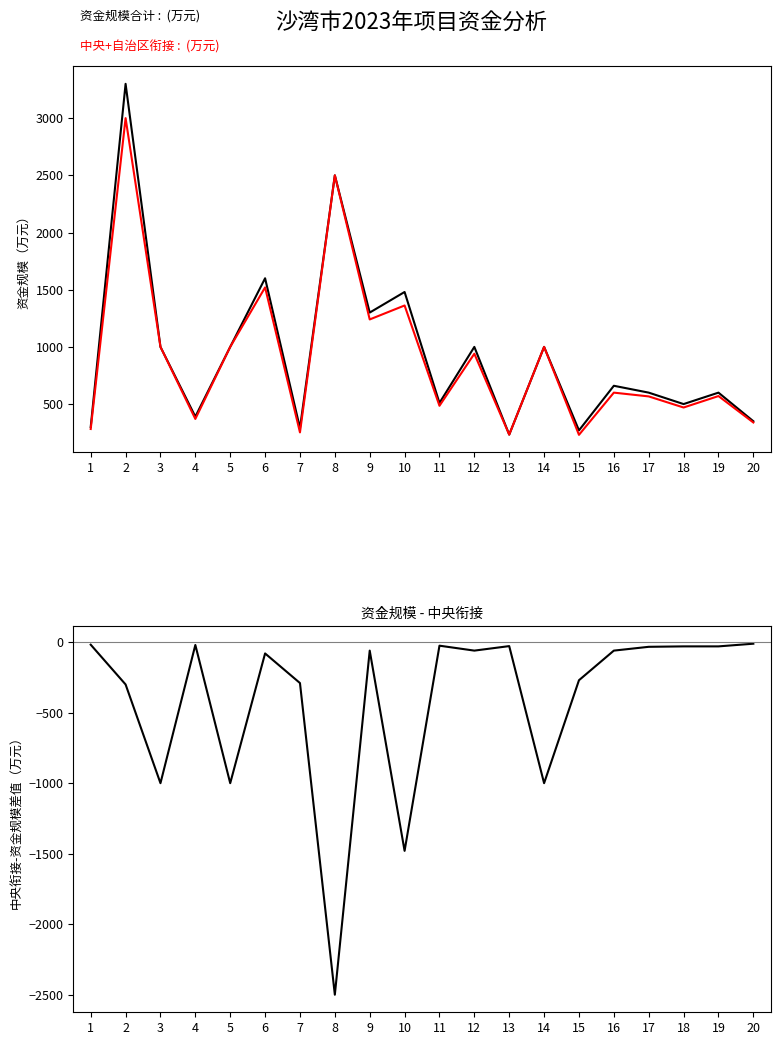

At how many categories does at least one series exceed 1417?

4